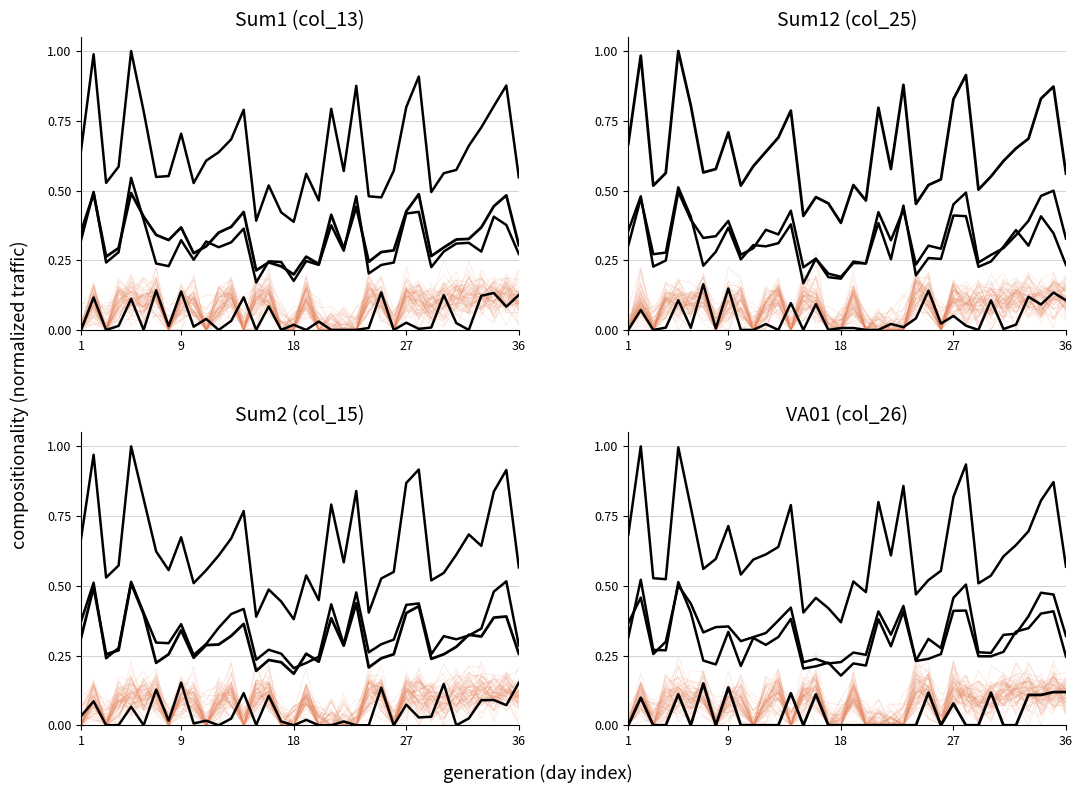

Does the chart display data point markers on the line(s)?

No